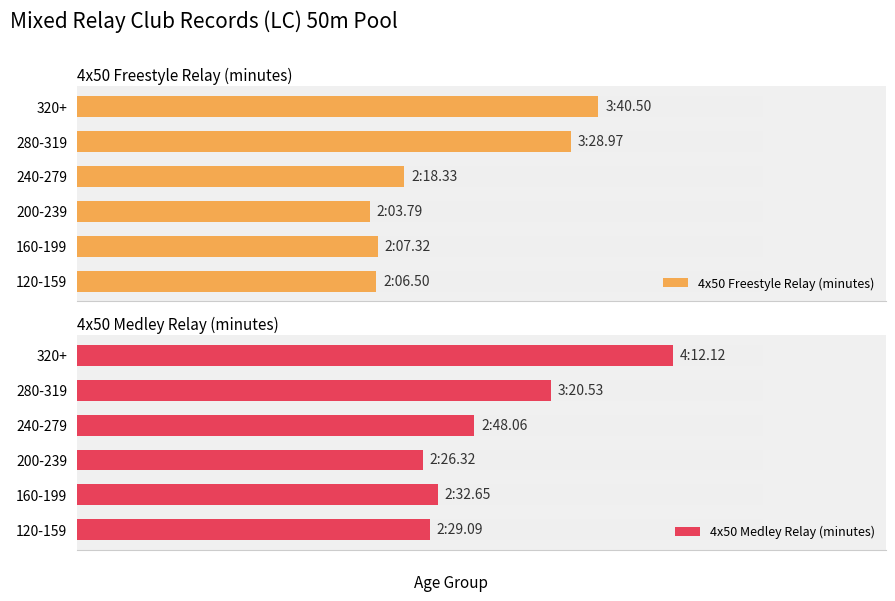

What is the value of the 4x50 Medley Relay (minutes) bar at the 5th from the left?

3.3